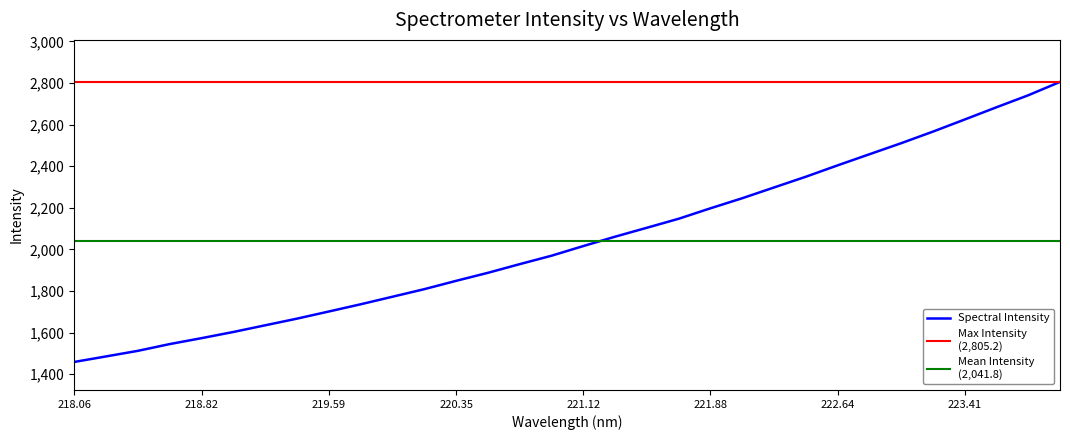

Does the chart display data point markers on the line(s)?

No